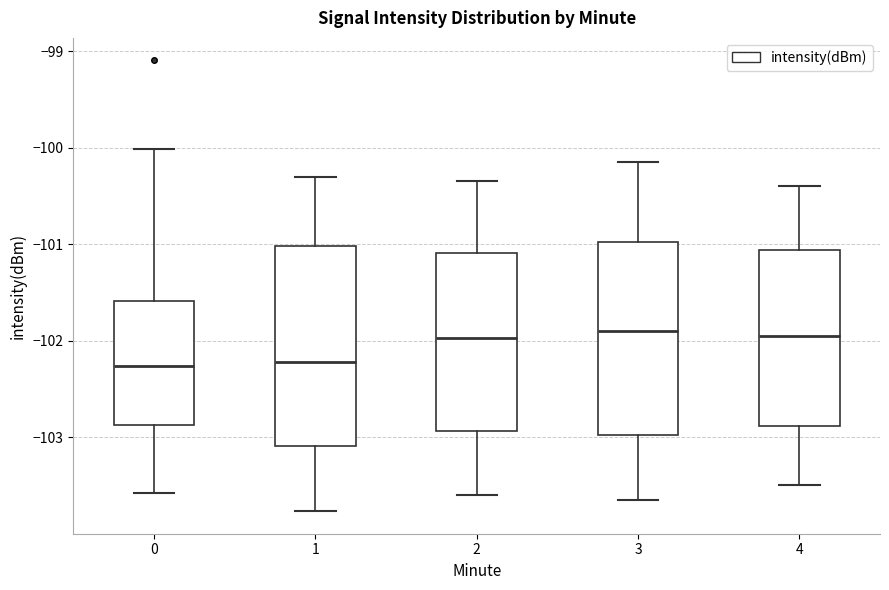

Reading left to right, transcribe this box plot: for each box, give where its median line is, the range the box spans, and where its two whiskers end, as read against the y-axis. The values are not printed on the chart, so give them approximately, as read against the axis.

0: median -102.3, box -102.9 to -101.6, whiskers -103.6 to -100.0
1: median -102.2, box -103.1 to -101.0, whiskers -103.8 to -100.3
2: median -102.0, box -102.9 to -101.1, whiskers -103.6 to -100.3
3: median -101.9, box -103.0 to -101.0, whiskers -103.6 to -100.1
4: median -101.9, box -102.9 to -101.1, whiskers -103.5 to -100.4